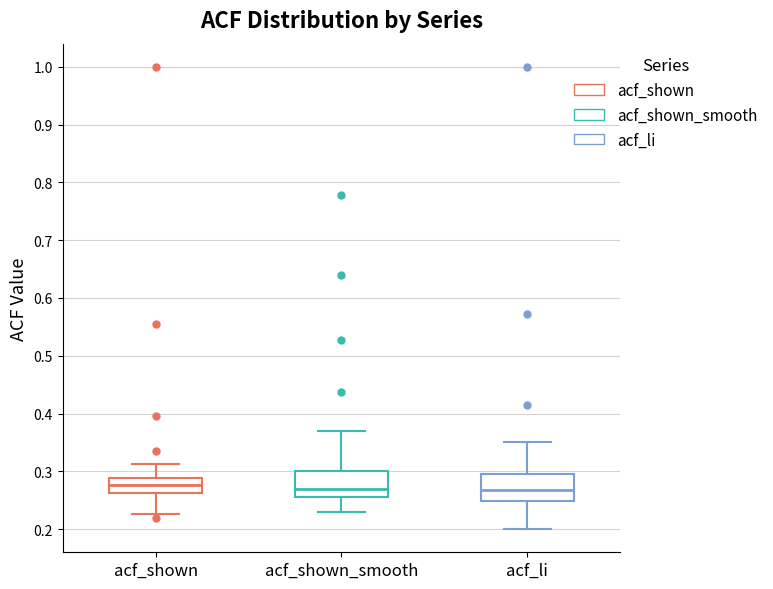

Where does the lower whisker of the box for acf_li end on the y-axis? The values are not printed on the chart, so give them approximately, as read against the axis.

0.20